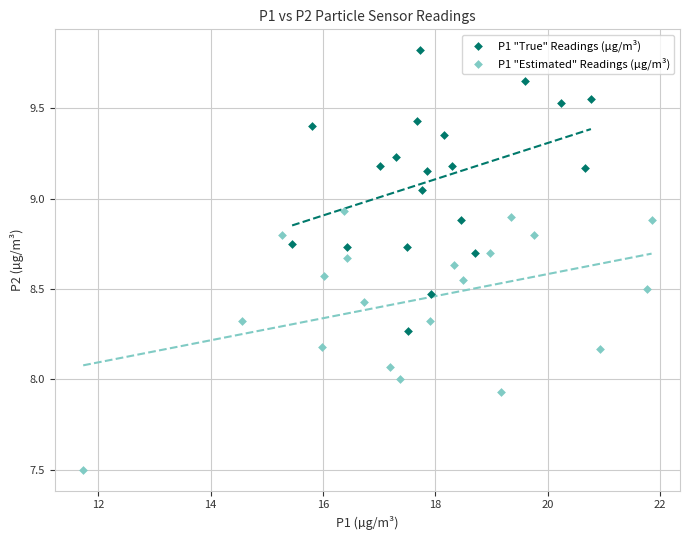

Which series contains the lowest Y value?

P1 "Estimated" Readings (µg/m³)